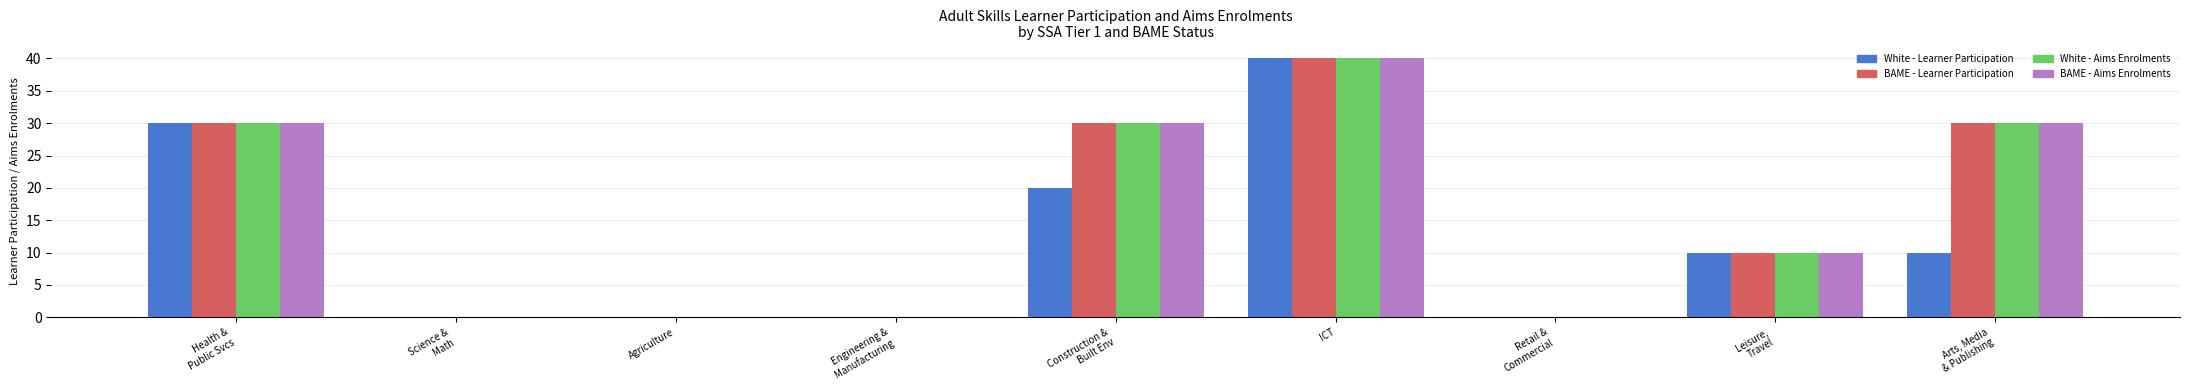

How many groups of bars are there?

9